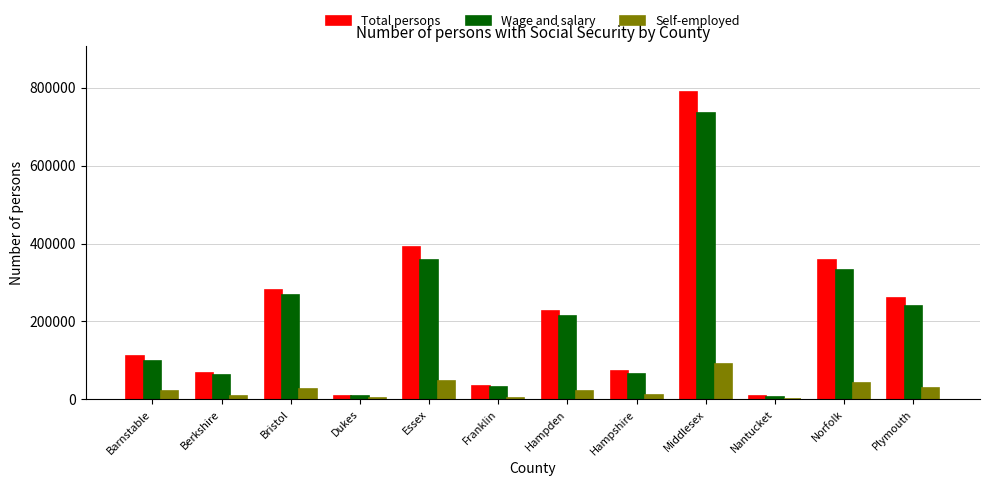

Is the value of Self-employed at Berkshire greater than the value of Wage and salary at Berkshire?

No